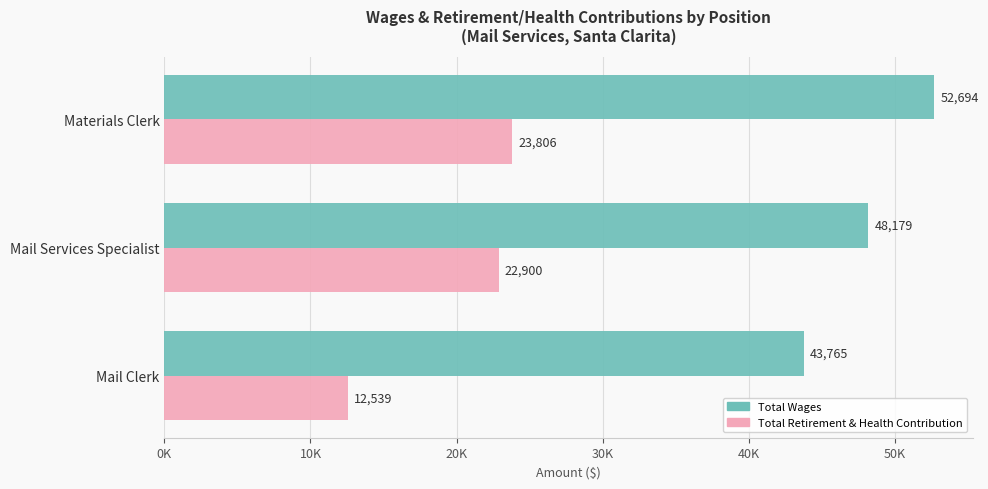

What are all the series names shown in the legend?

Total Wages, Total Retirement & Health Contribution